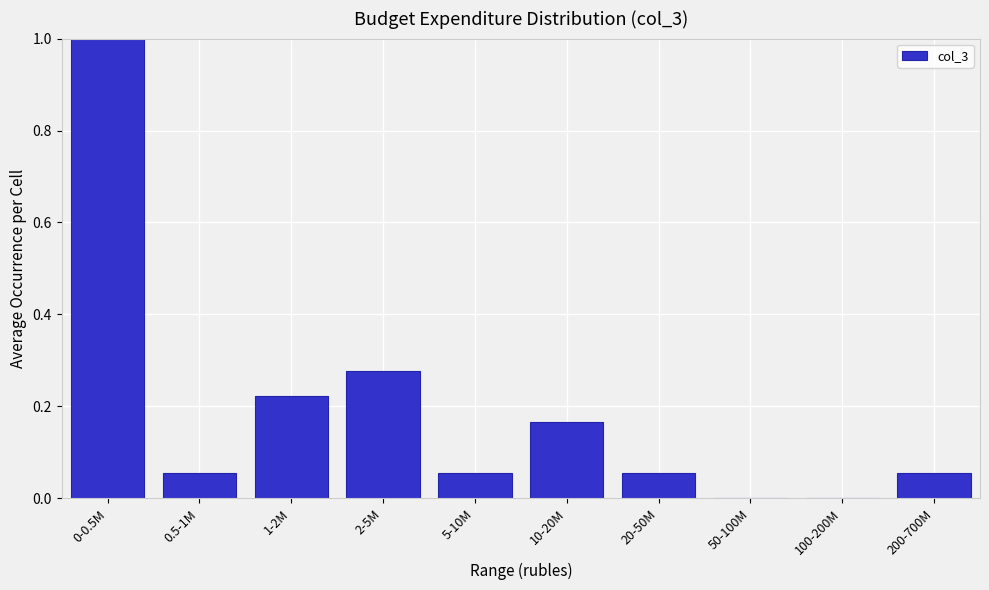

Is it true that the value at 2-5M is 0.4?

False